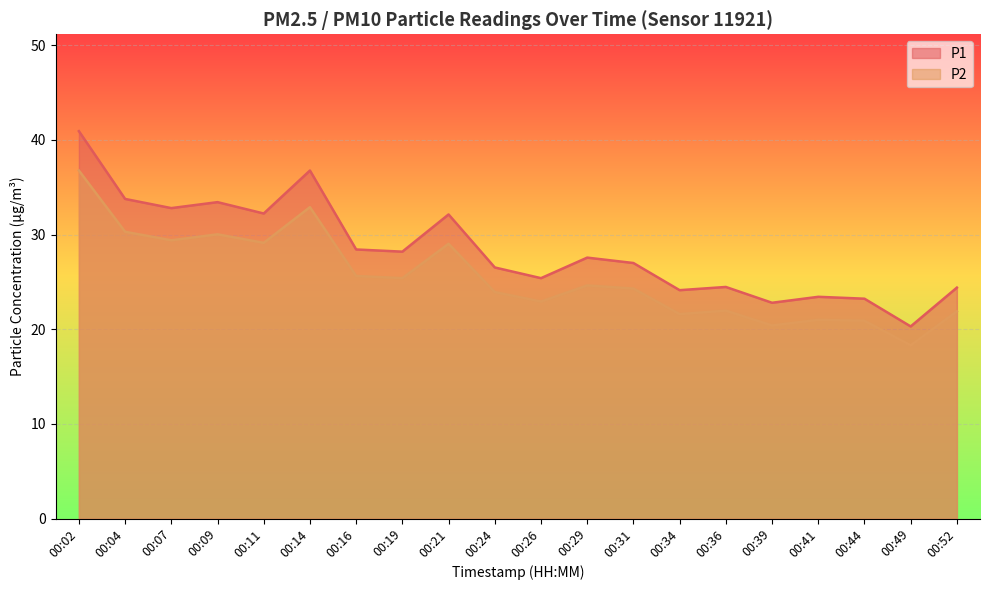

What is the approximate value of P1 at 00:39?

22.8